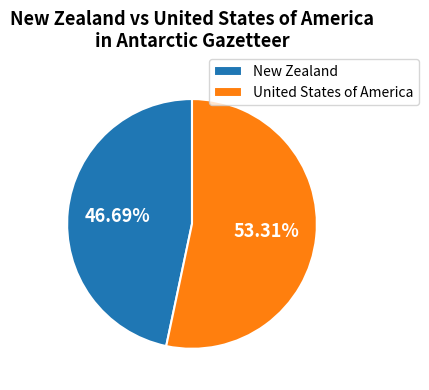

What percentage is NOT represented by New Zealand?

53.3%